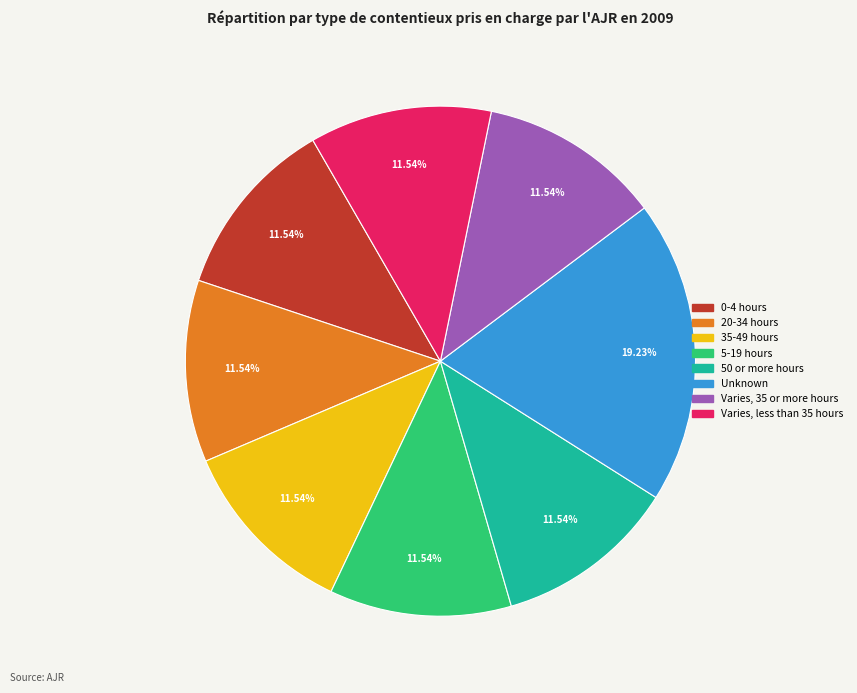

True or false: 5-19 hours accounts for 26% of the total.

False